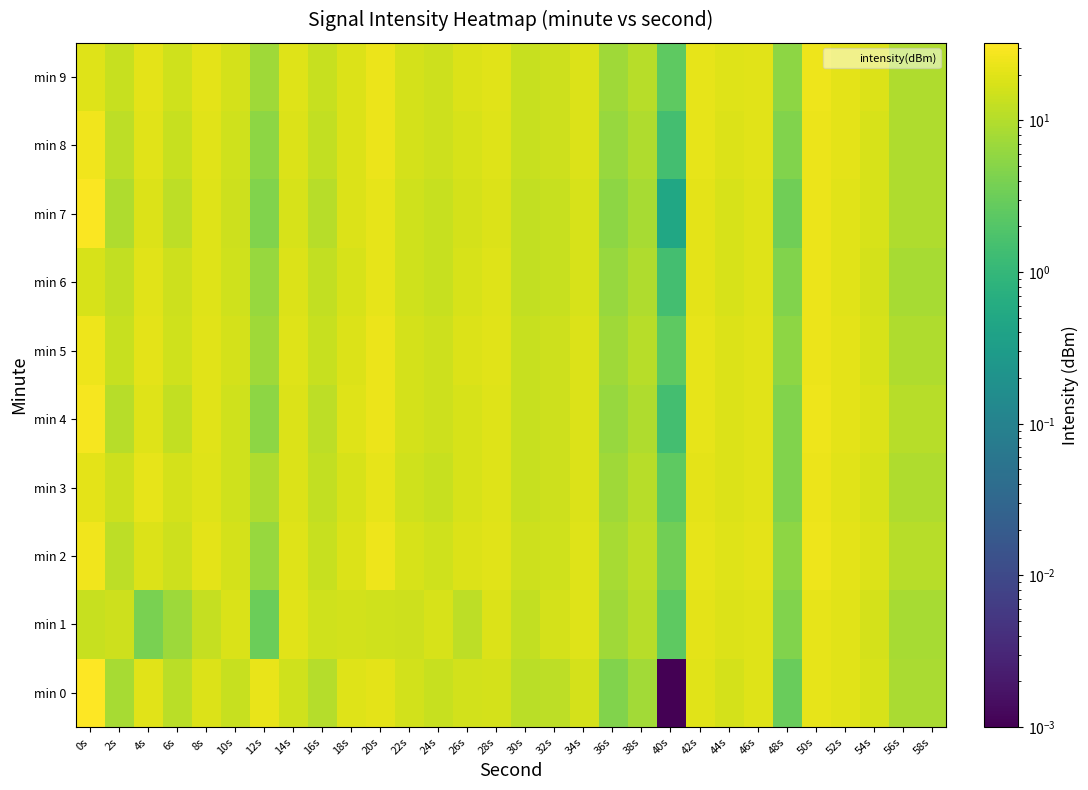

What is the spread (max minus min) of values at 58s?

2.0